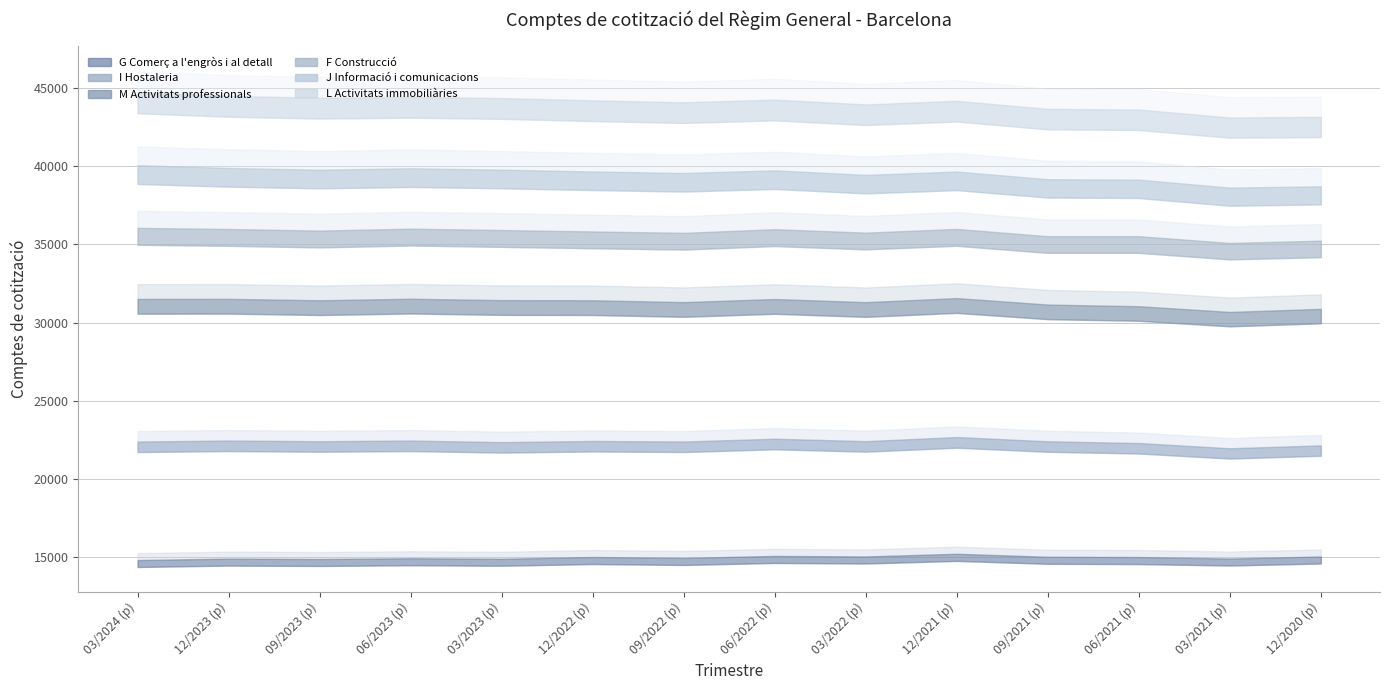

Where is G Comerç a l'engròs i al detall nearest to the value 14994?

12/2022 (p)